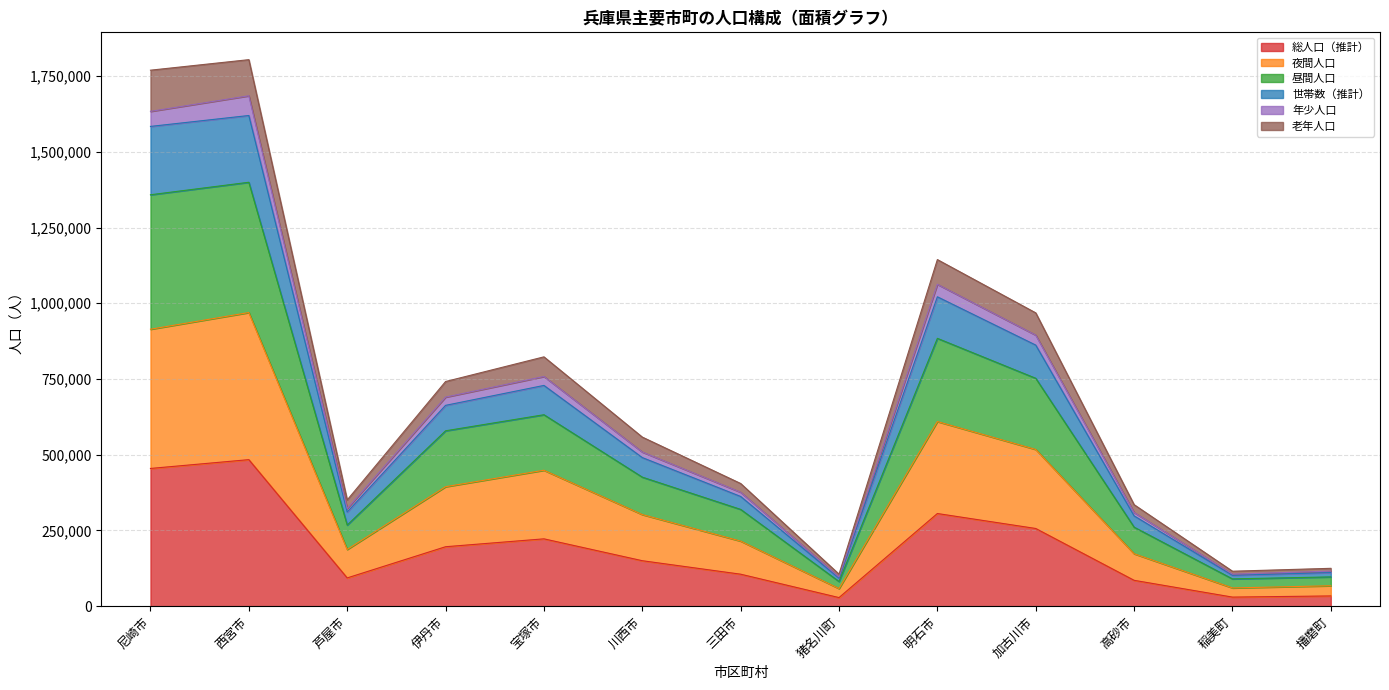

What is the value of the 総人口（推計） point at the 8th from the left?

28355